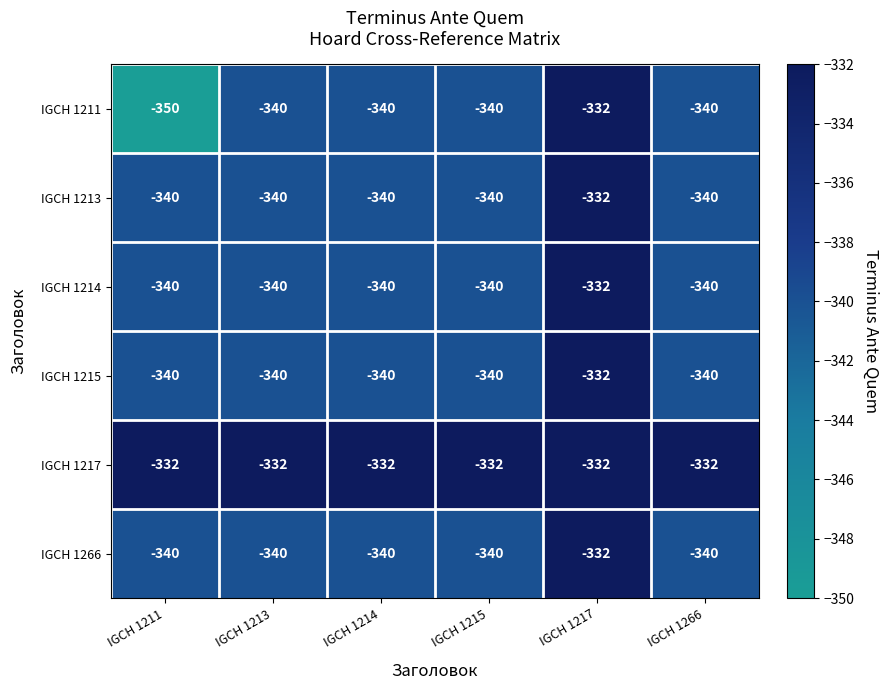

What is the difference between the highest and lowest values at IGCH 1211?

18